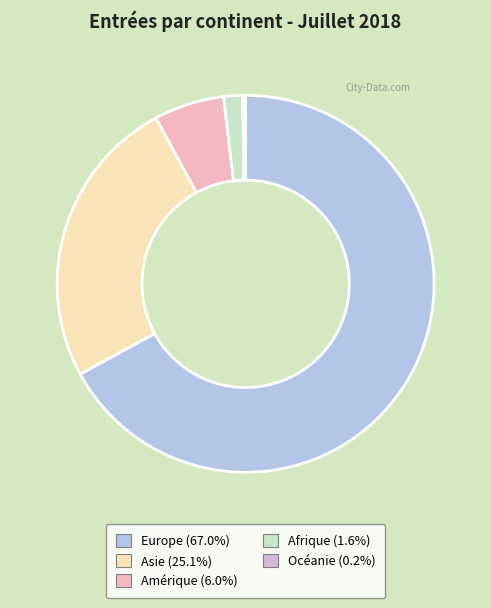

Which category accounts for the majority?

Europe